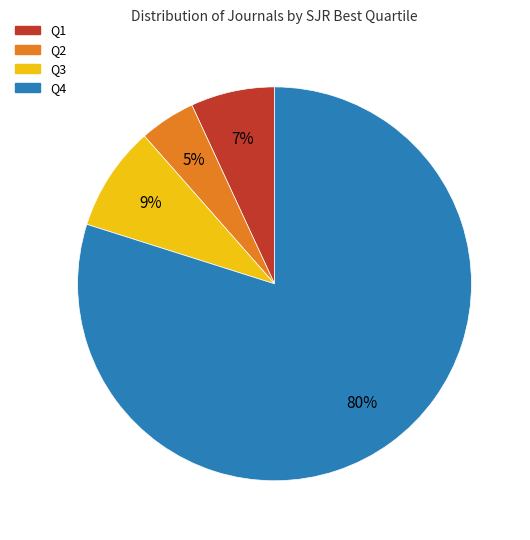

What percentage is the Q3 slice, to the nearest percent?

9%